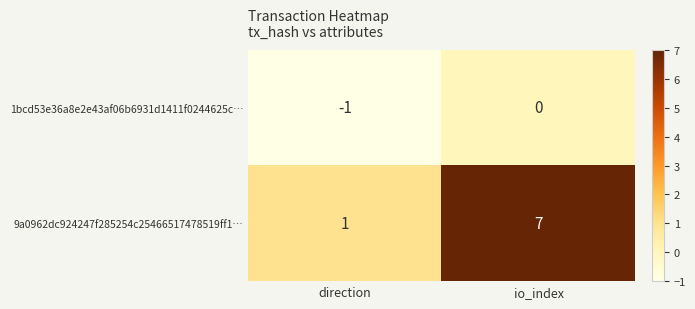

Reading right to left, transcribe all the data shown in this chart.

1bcd53e36a8e2e43af06b6931d1411f0244625c…: io_index=0	direction=-1
9a0962dc924247f285254c25466517478519ff1…: io_index=7	direction=1